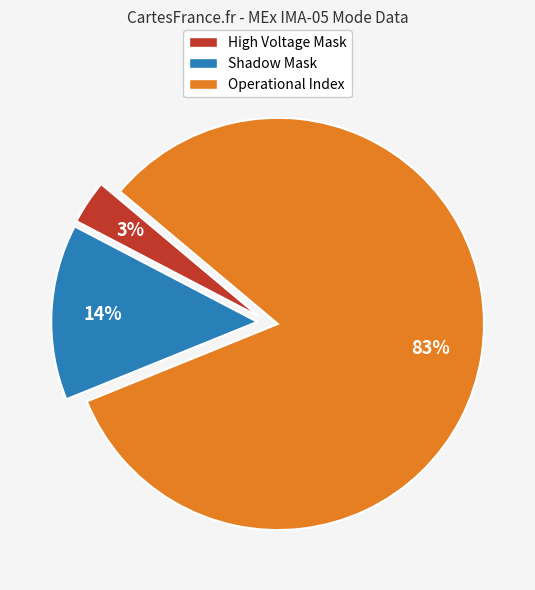

To the nearest percent, what is the average slice percentage?

33%